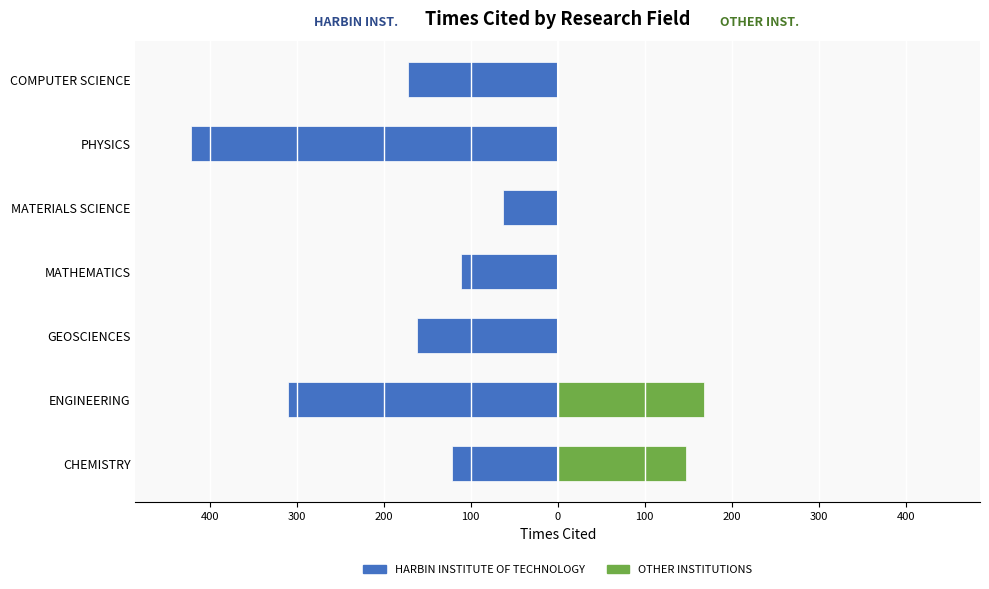

What is the greatest value displayed?

168